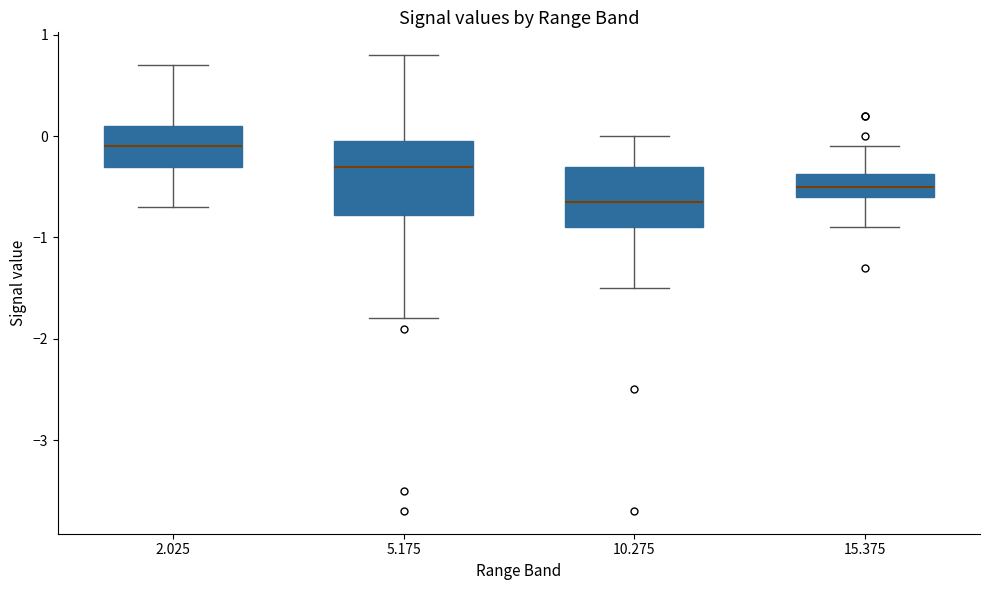

Which box's median line is the highest?

2.025